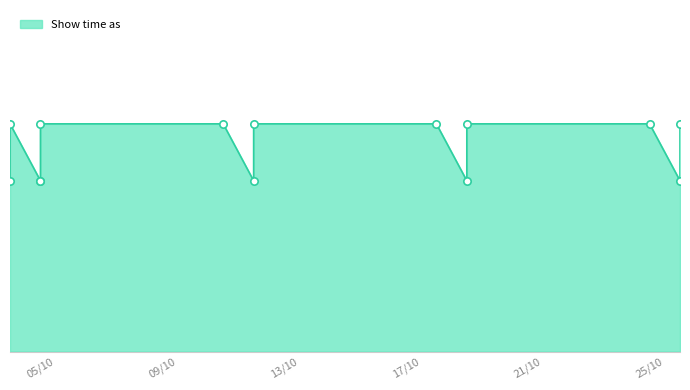

Which has a higher value, 4/10/2013 or 26/10/2013?

4/10/2013